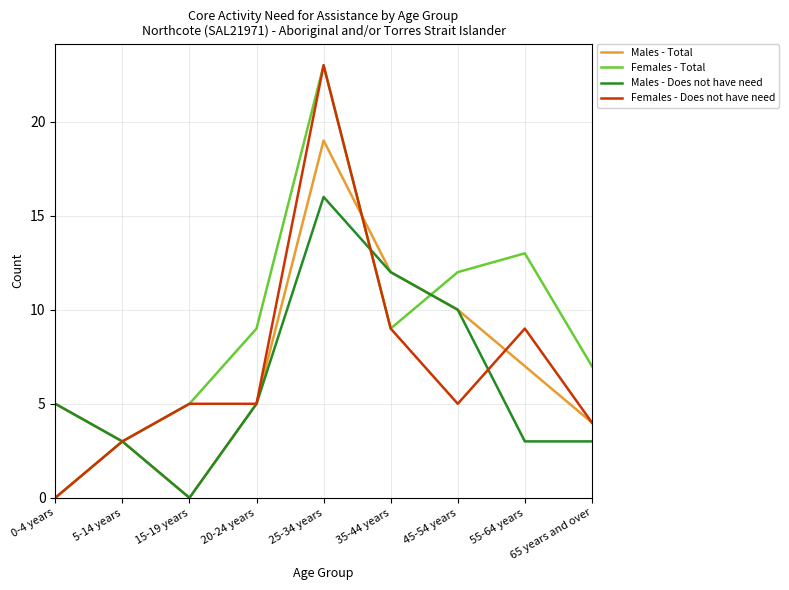

What are all the series names shown in the legend?

Males - Total, Females - Total, Males - Does not have need, Females - Does not have need